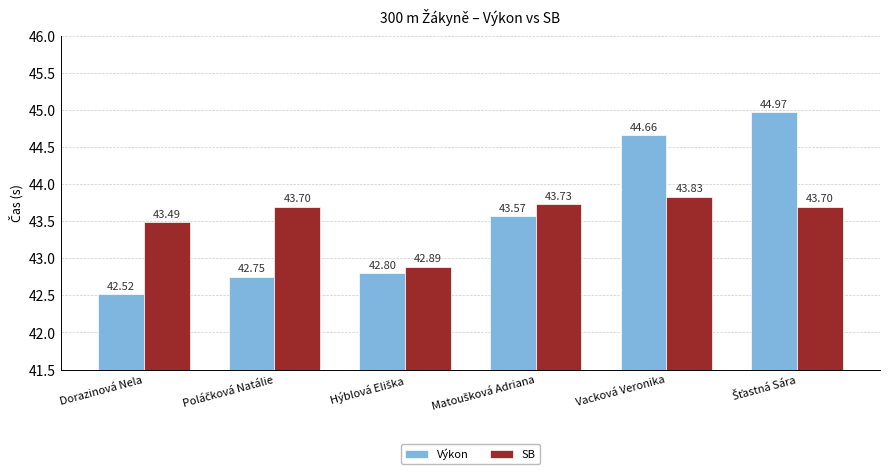

What is the value of the Výkon bar at the 2nd from the left?

42.8